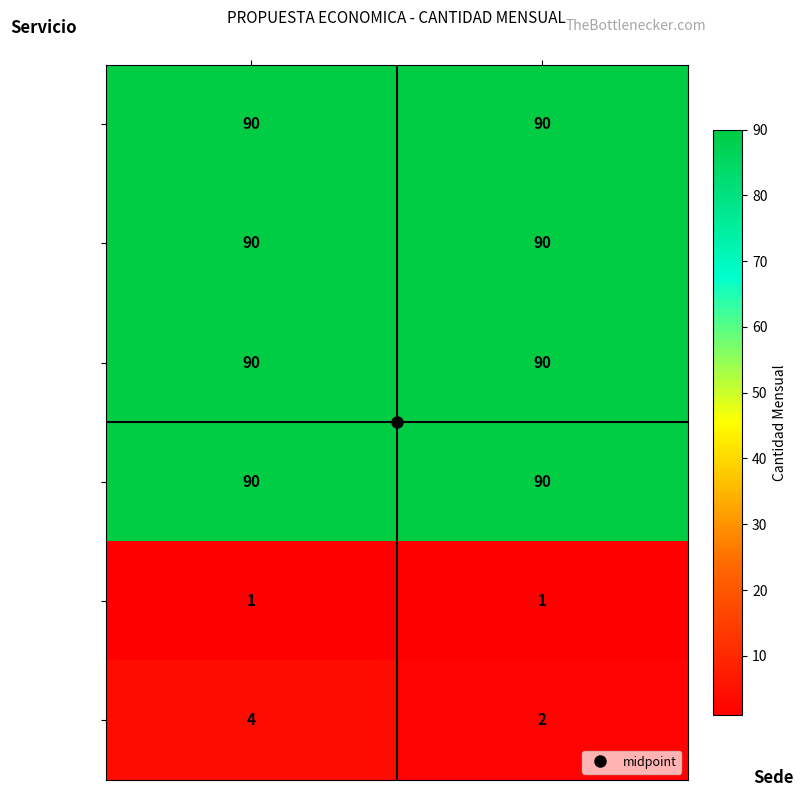

What is the maximum value shown in the chart?

90